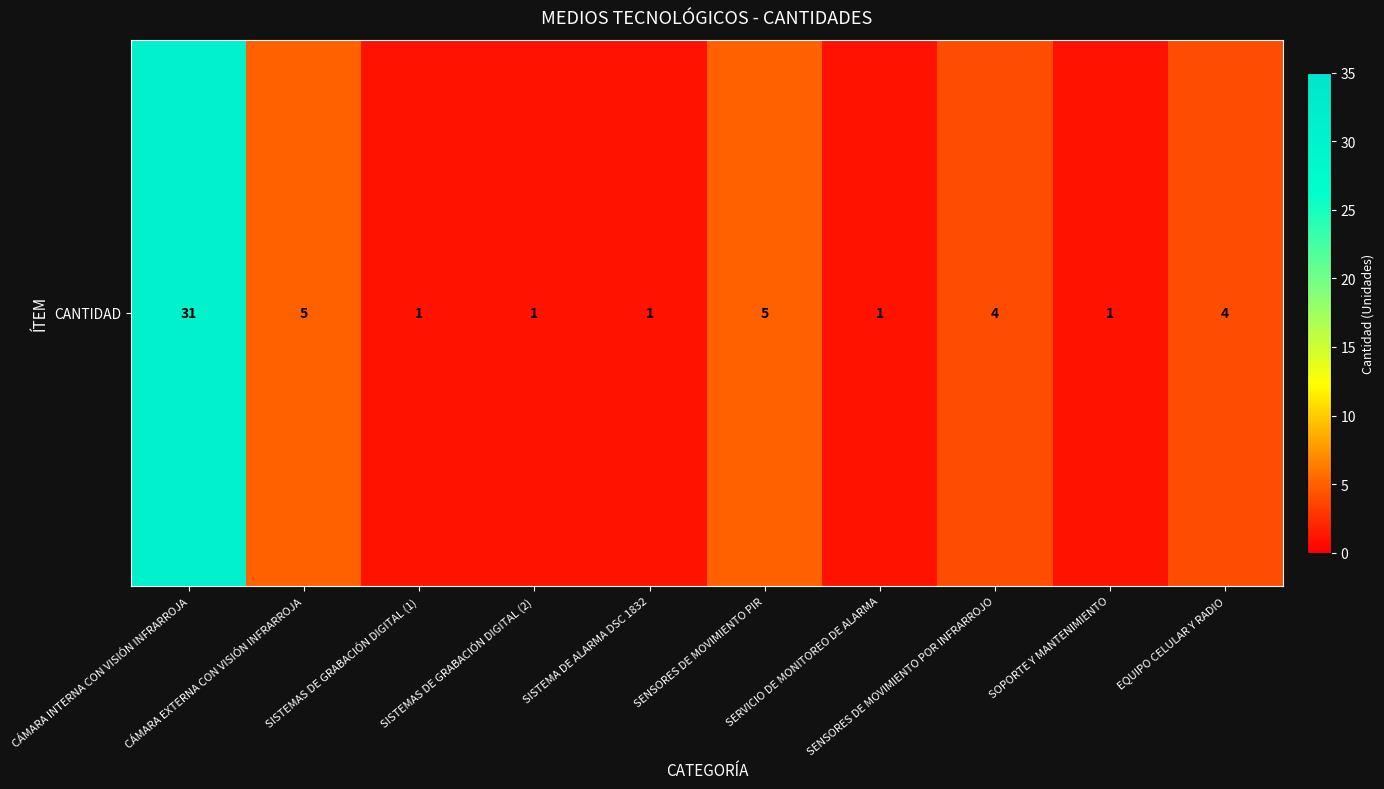

Reading left to right, what are all the values shown in this chart?

31	5	1	1	1	5	1	4	1	4